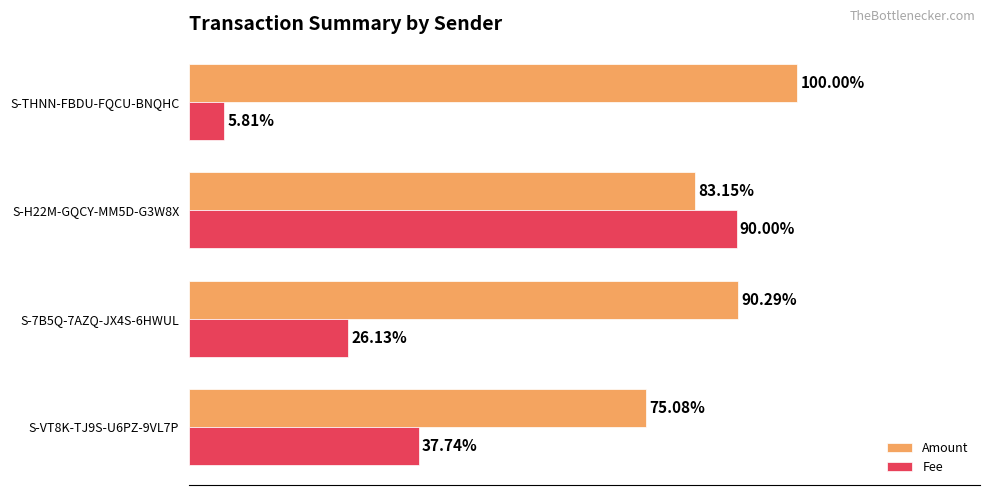

Which series has the largest total across all categories?

Amount